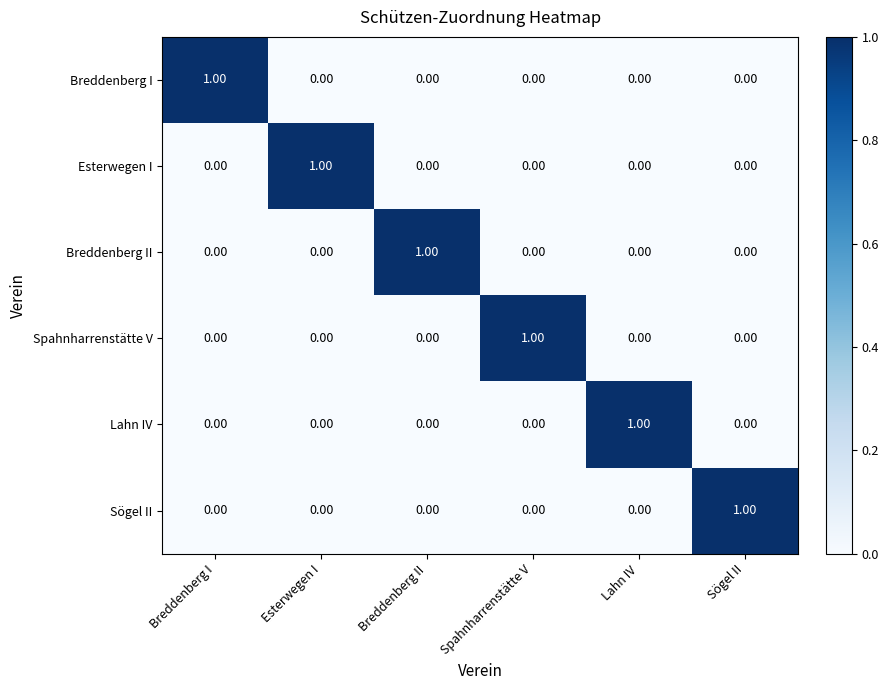

Is the value of Sögel II at Breddenberg I greater than the value of Lahn IV at Lahn IV?

No